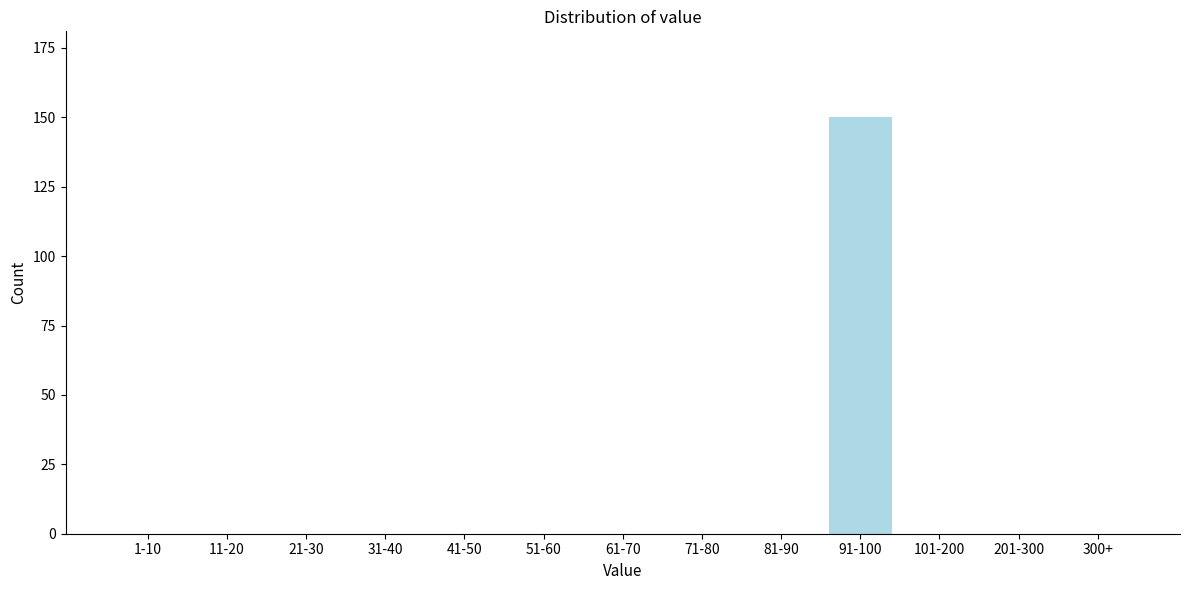

Reading right to left, transcribe all the data shown in this chart.

300+=0	201-300=0	101-200=0	91-100=150	81-90=0	71-80=0	61-70=0	51-60=0	41-50=0	31-40=0	21-30=0	11-20=0	1-10=0